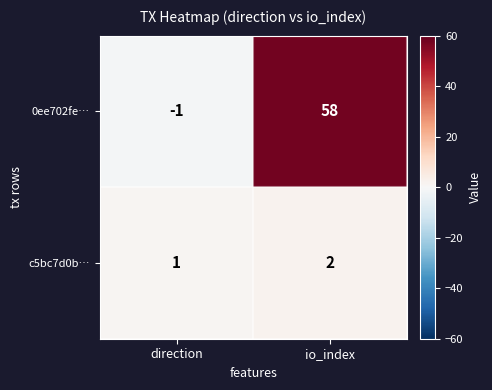

Which series has the largest range (max minus min)?

0ee702fe…